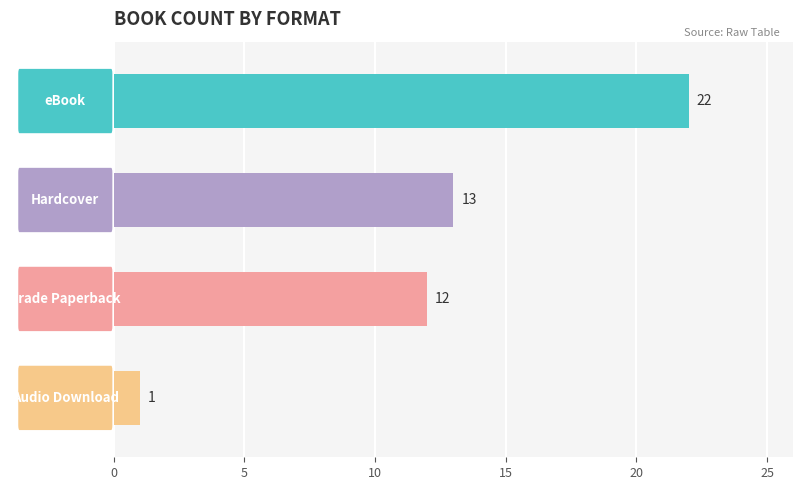

What is the sum of all values?

48